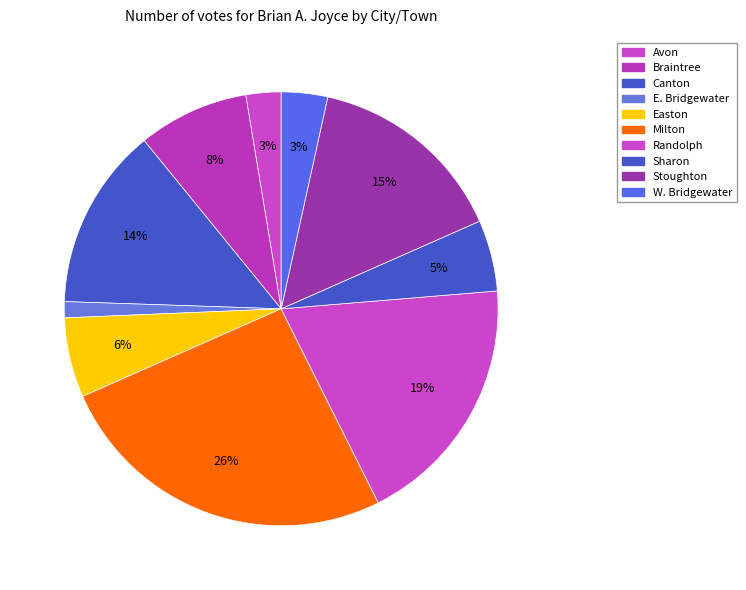

Rank the categories by value from highest to lowest.

Milton, Randolph, Stoughton, Canton, Braintree, Easton, Sharon, W. Bridgewater, Avon, E. Bridgewater